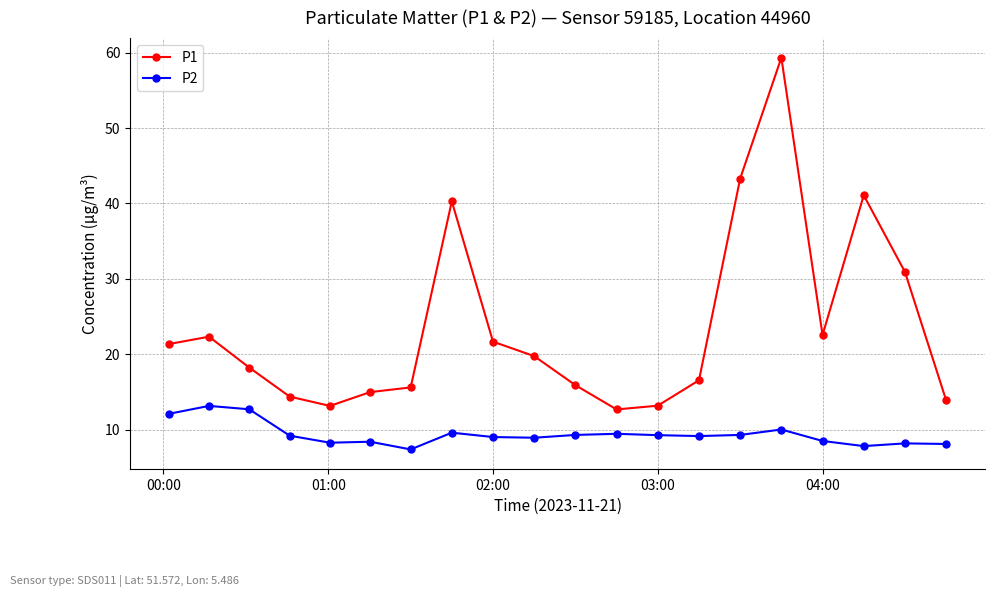

Which series has the largest range (max minus min)?

P1